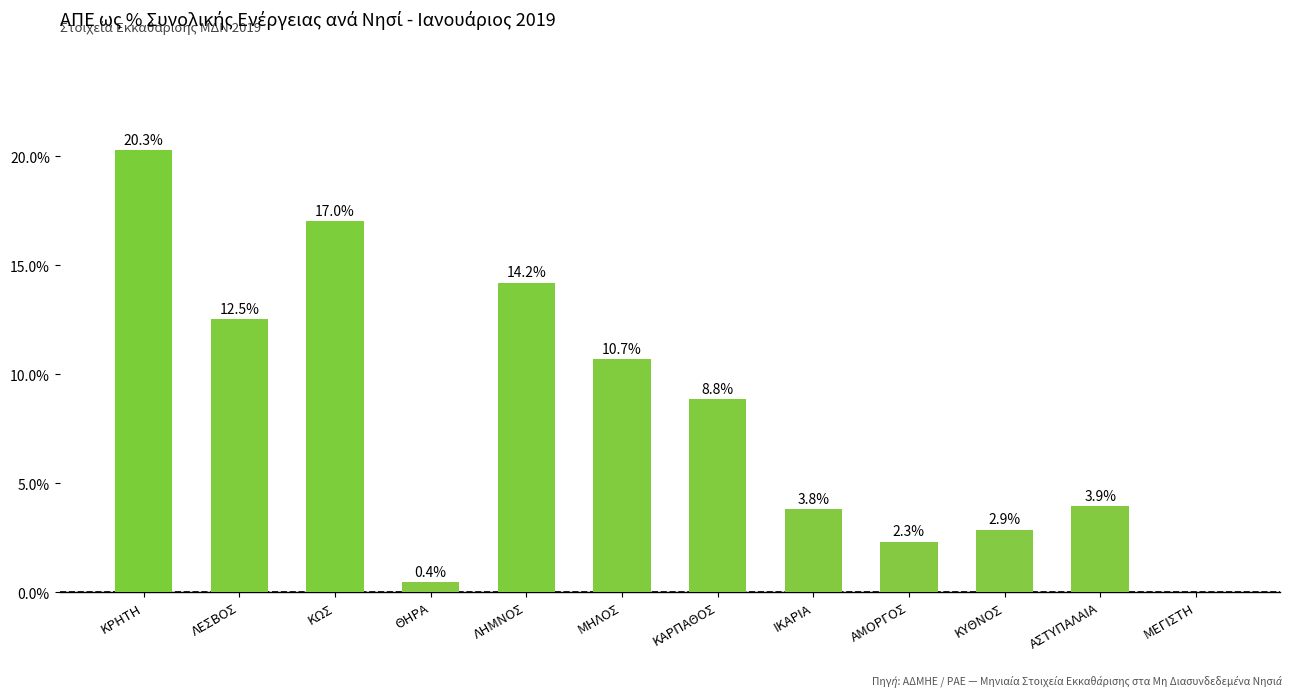

Between ΚΡΗΤΗ and ΑΣΤΥΠΑΛΑΙΑ, which is larger?

ΚΡΗΤΗ